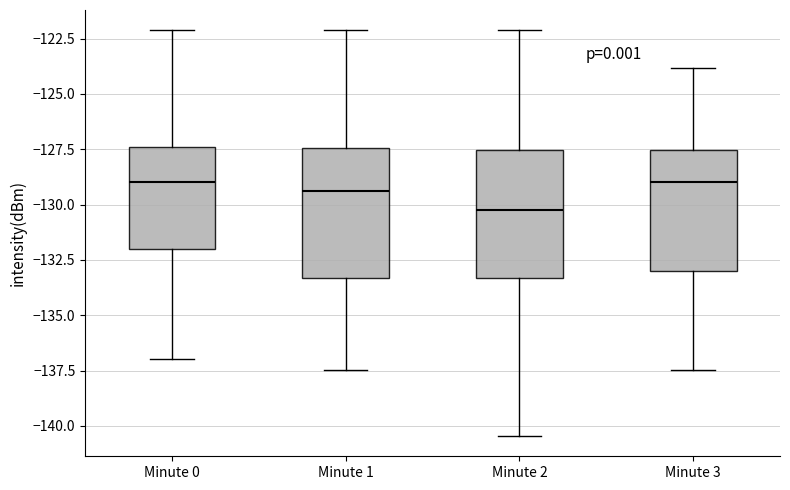

Reading left to right, transcribe this box plot: for each box, give where its median line is, the range the box spans, and where its two whiskers end, as read against the y-axis. The values are not printed on the chart, so give them approximately, as read against the axis.

Minute 0: median -129.0, box -132.0 to -127.5, whiskers -137.0 to -122.0
Minute 1: median -129.5, box -133.5 to -127.5, whiskers -137.5 to -122.0
Minute 2: median -130.0, box -133.5 to -127.5, whiskers -140.5 to -122.0
Minute 3: median -129.0, box -133.0 to -127.5, whiskers -137.5 to -124.0